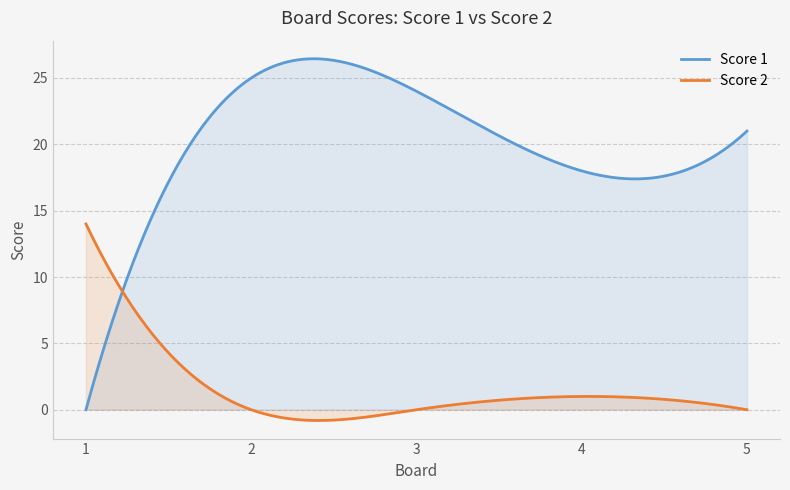

What is the sum of all Score 2 values?

455.5